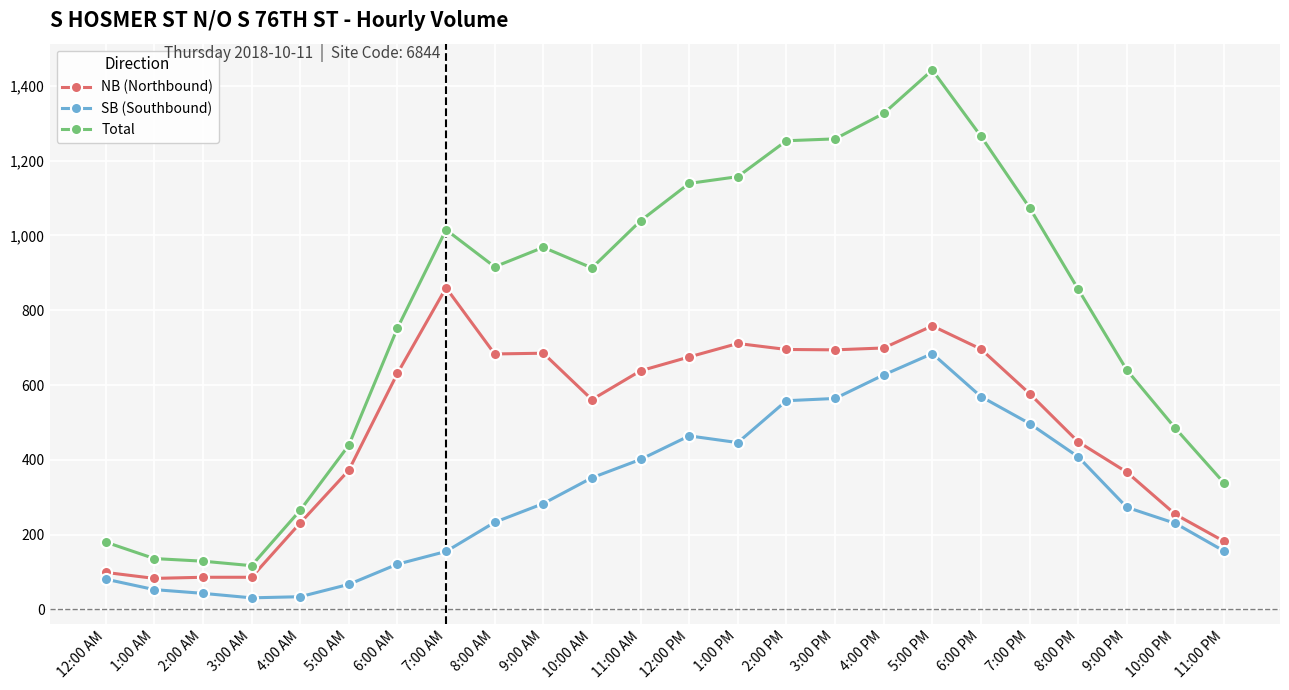

Is this an area chart (filled region under the line)?

No